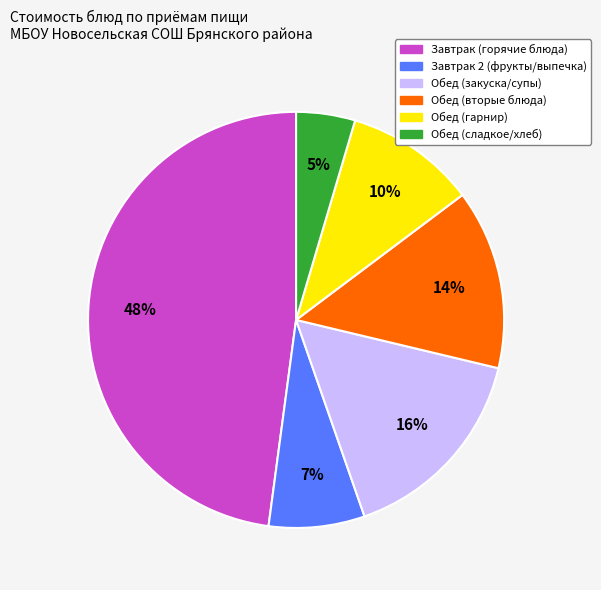

To the nearest percent, what is the average slice percentage?

17%